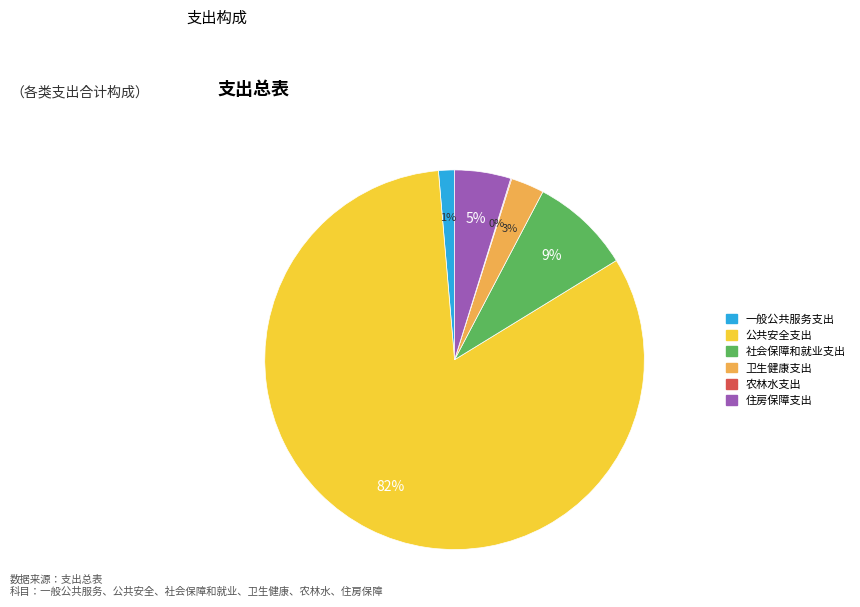

Is there a majority slice in this chart?

Yes